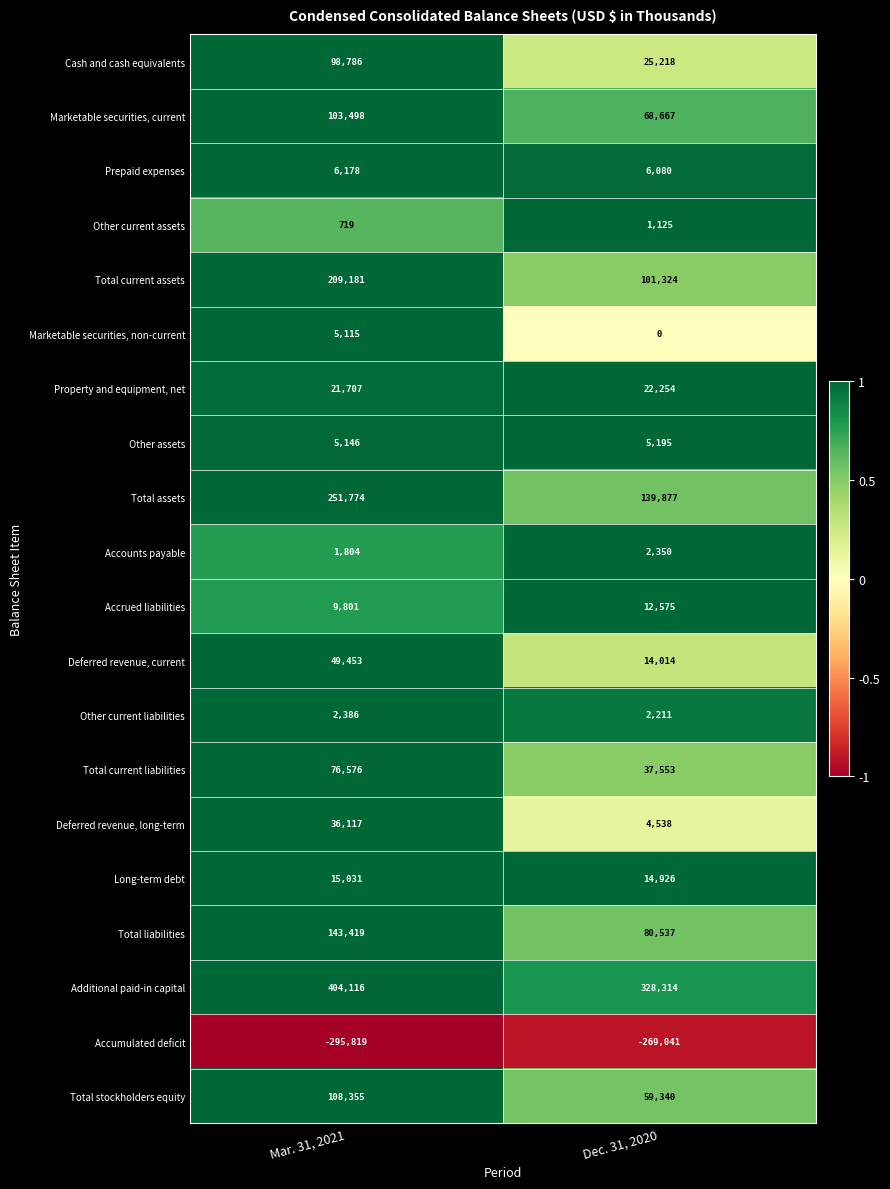

What is the difference between the Additional paid-in capital values at Dec. 31, 2020 and Mar. 31, 2021?

75802